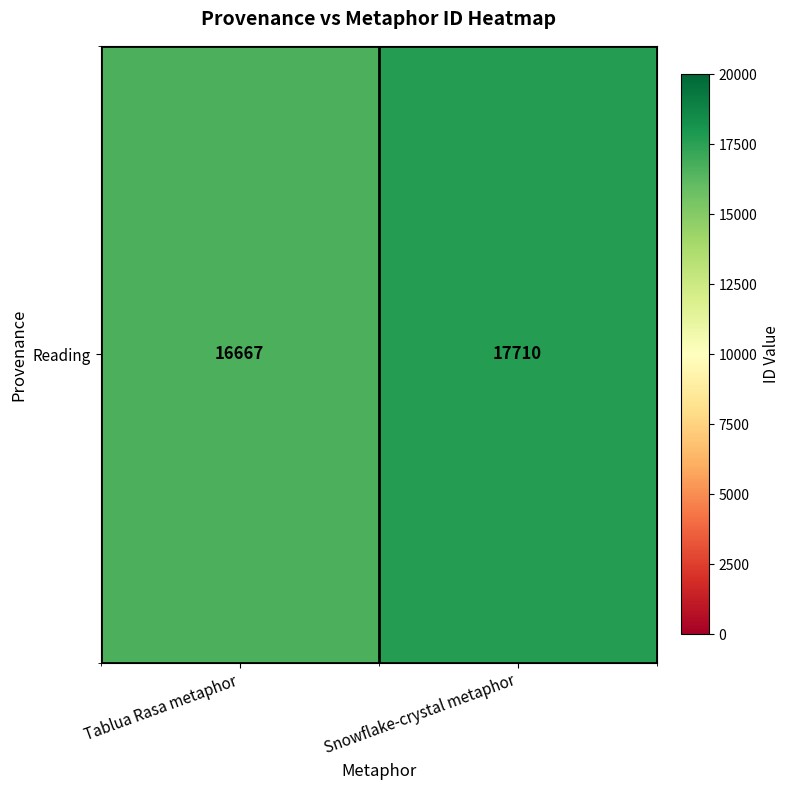

How many series are shown in this chart?

1